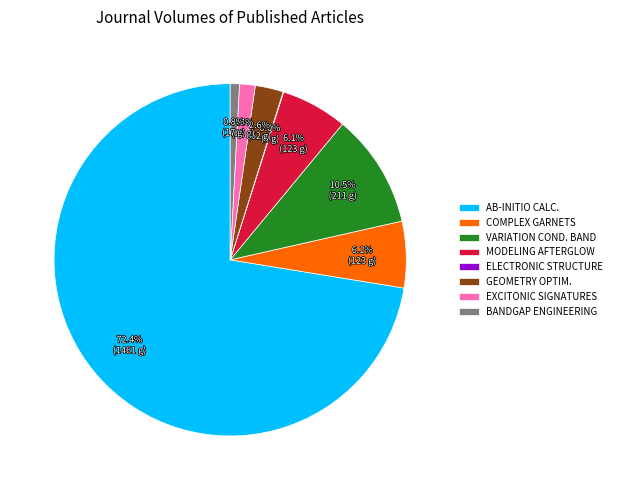

Is COMPLEX GARNETS the majority of the pie?

No